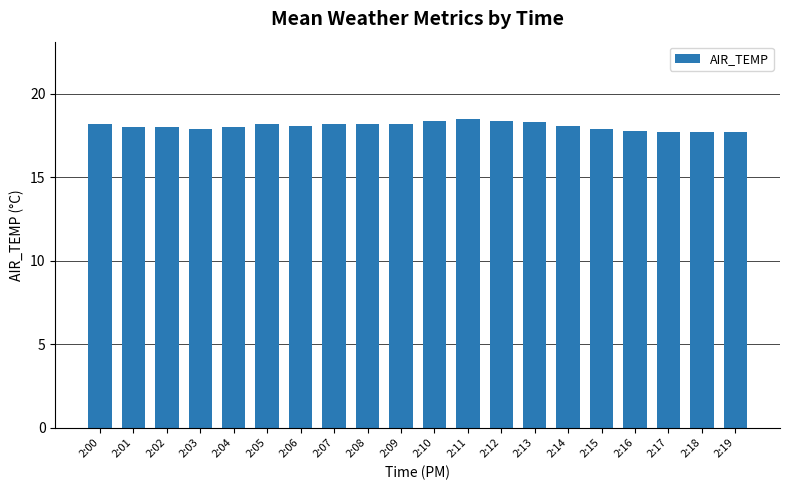

The value at 2:09 is 18.2. True or false?

True